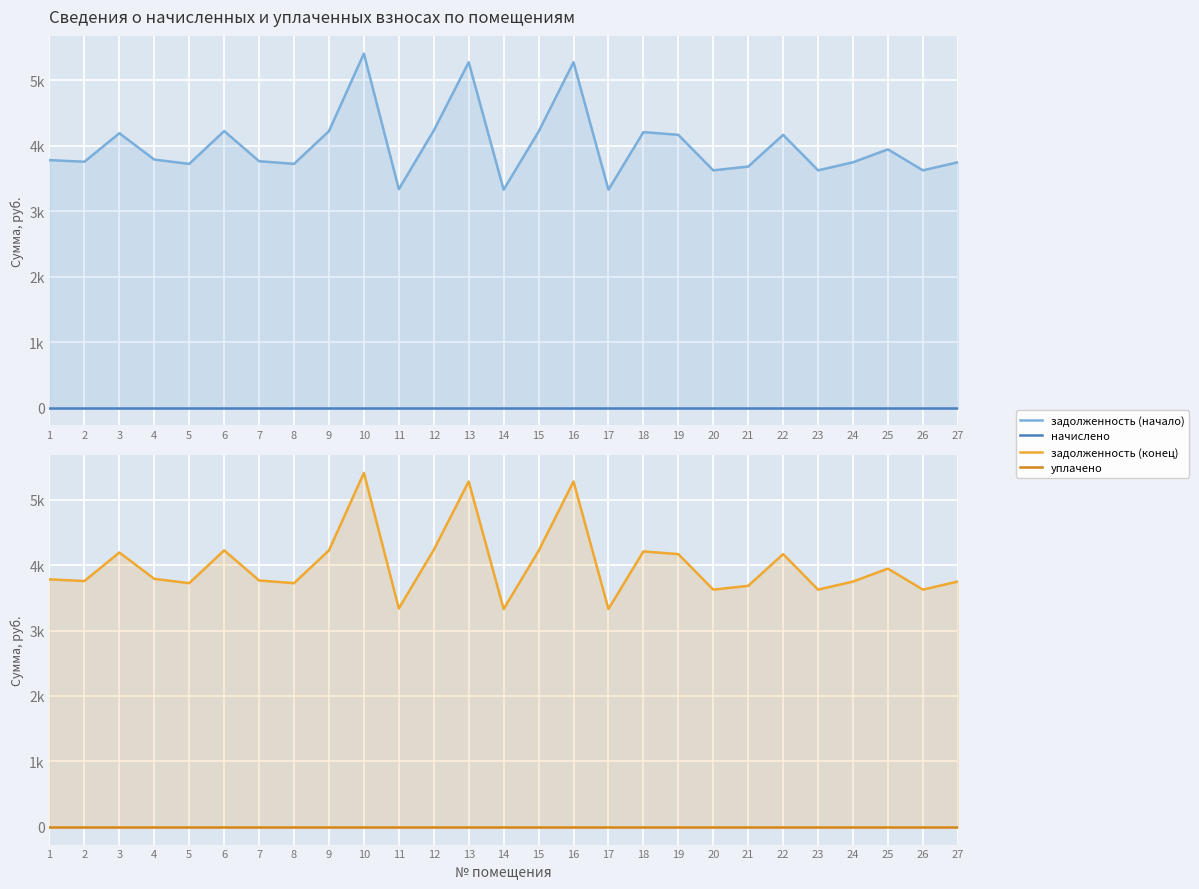

Which series changed the most between 5 and 20?

задолженность (начало)